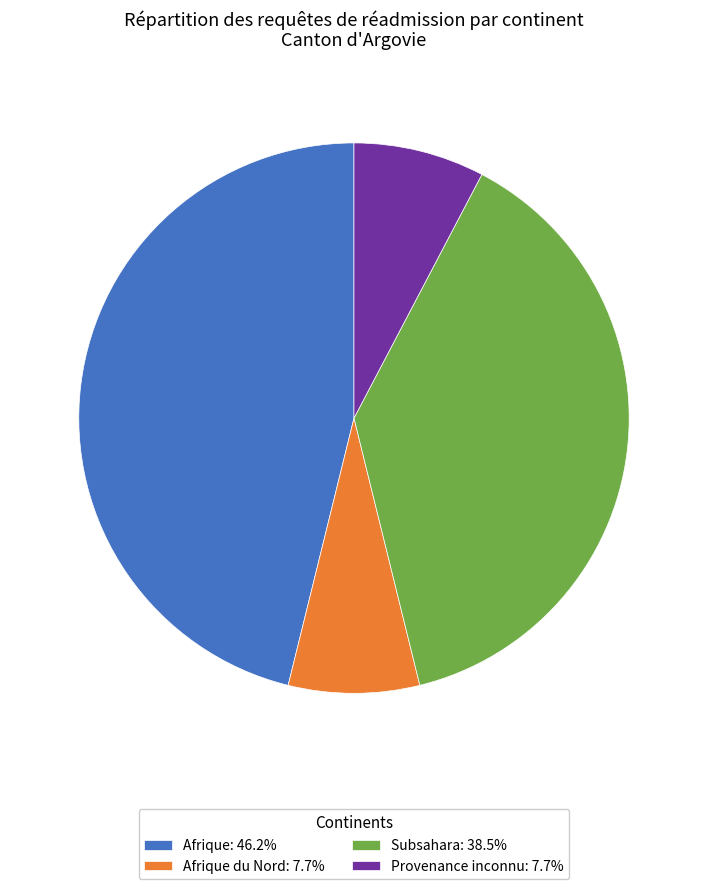

Do Subsahara: 38.5% and Provenance inconnu: 7.7% together represent more than half of the pie?

No